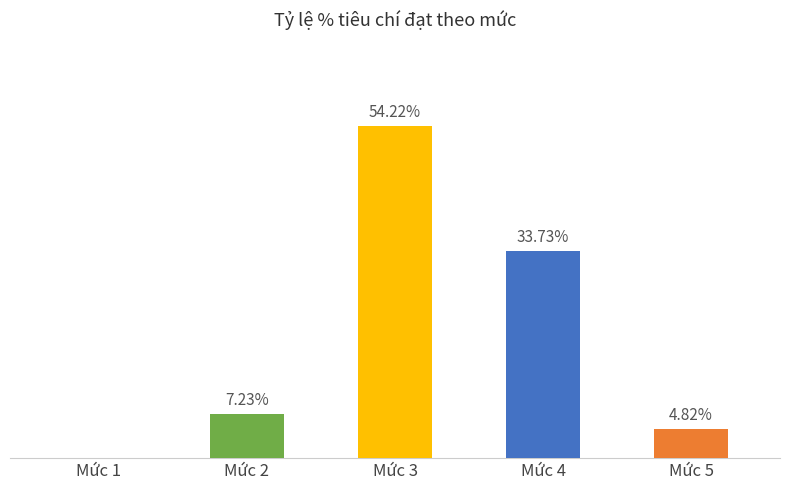

Which has a higher value, Mức 3 or Mức 1?

Mức 3